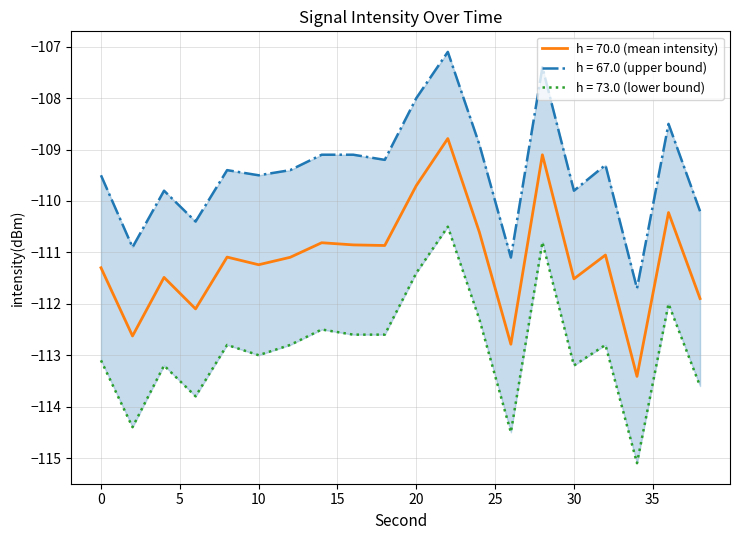

Reading left to right, transcribe all the data shown in this chart.

Mean intensity per minute: 0=-111.3	2=-112.6	4=-111.5	6=-112.1	8=-111.1	10=-111.2	12=-111.1	14=-110.8	16=-110.9	18=-110.9	20=-109.7	22=-108.8	24=-110.6	26=-112.8	28=-109.1	30=-111.5	32=-111.1	34=-113.4	36=-110.2	38=-111.9
Upper bound: 0=-109.5	2=-110.9	4=-109.8	6=-110.4	8=-109.4	10=-109.5	12=-109.4	14=-109.1	16=-109.1	18=-109.2	20=-108.0	22=-107.1	24=-108.9	26=-111.1	28=-107.4	30=-109.8	32=-109.3	34=-111.7	36=-108.5	38=-110.2
Lower bound: 0=-113.1	2=-114.4	4=-113.2	6=-113.8	8=-112.8	10=-113.0	12=-112.8	14=-112.5	16=-112.6	18=-112.6	20=-111.4	22=-110.5	24=-112.3	26=-114.5	28=-110.8	30=-113.2	32=-112.8	34=-115.1	36=-112.0	38=-113.6